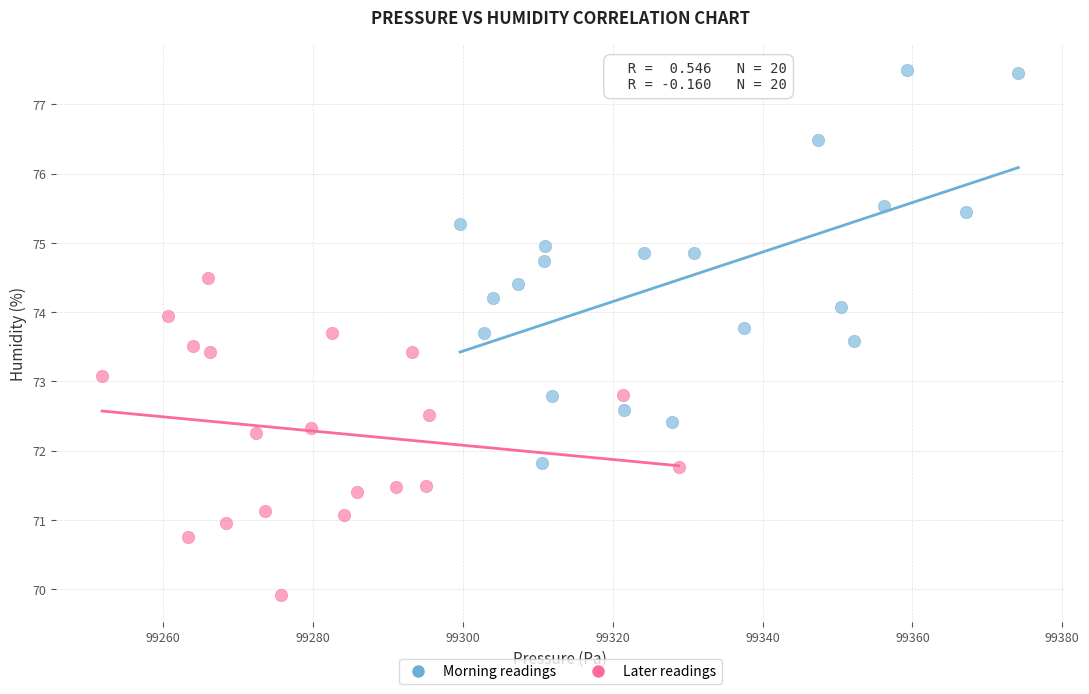

Which series contains the highest Y value?

Morning readings